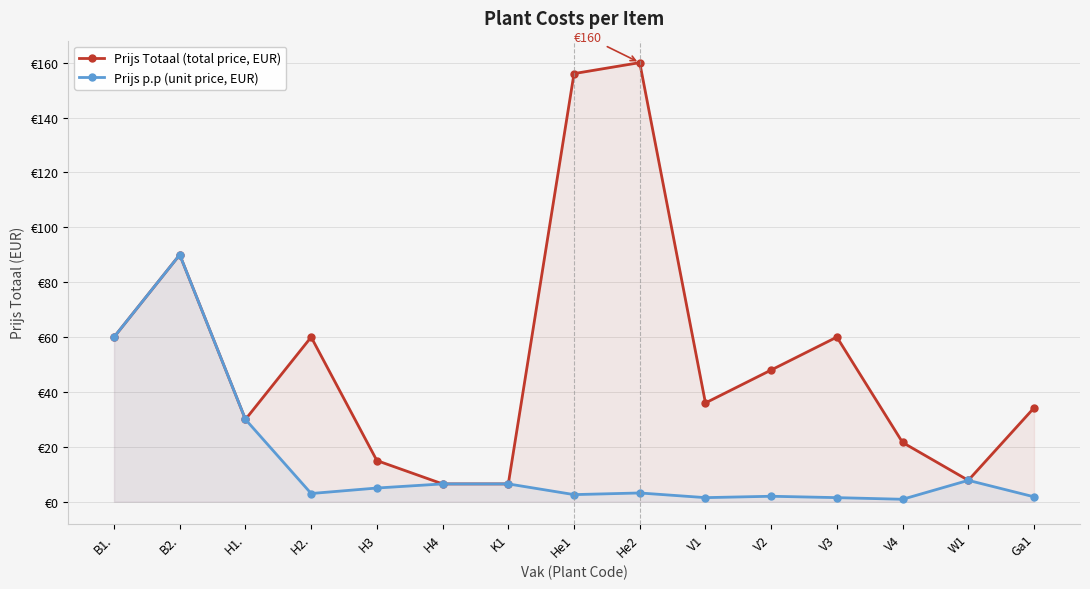

What is the value of the Prijs p.p point at the 9th from the left?

3.2